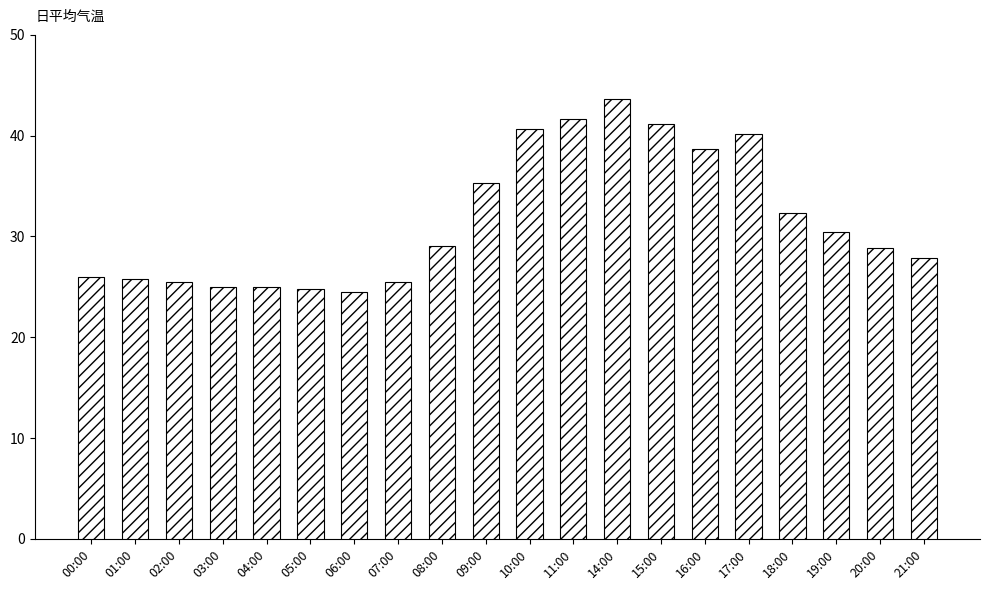

What is the difference between the second highest and minimum values?

17.2